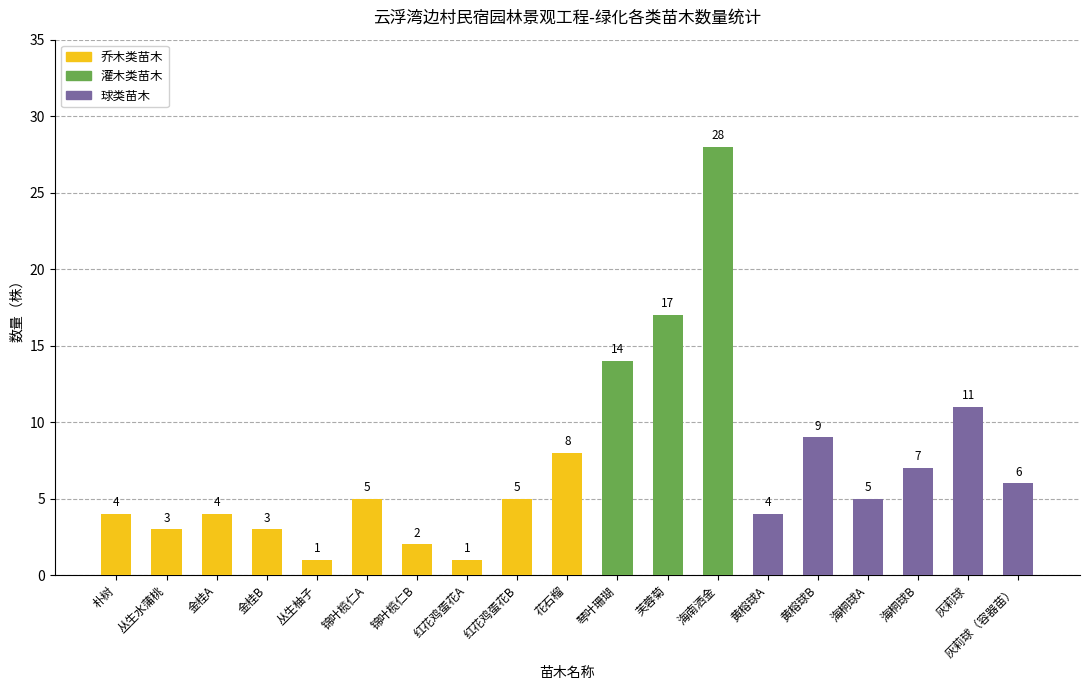

Reading left to right, transcribe all the data shown in this chart.

乔木类苗木: 4	3	4	3	1	5	2	1	5	8
灌木类苗木: 14	17	28	0	0	0	0	0	0	0
球类苗木: 4	9	5	7	11	6	0	0	0	0